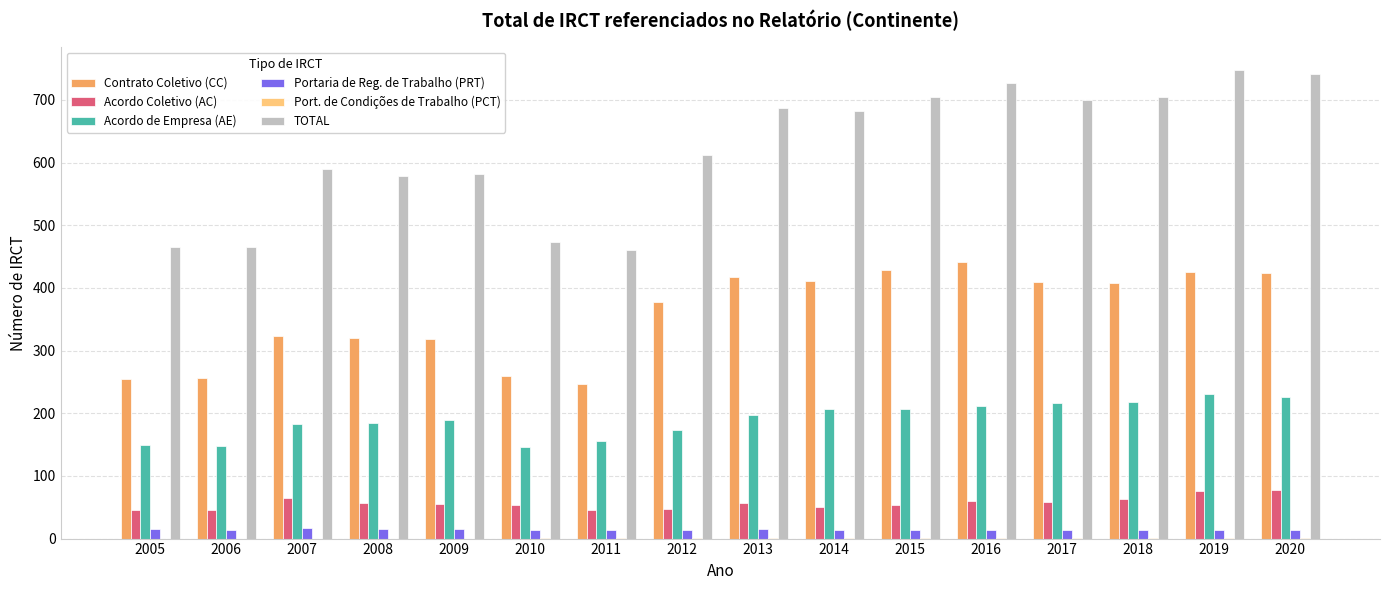

What is the sum of all Acordo de Empresa (AE) values?

3040